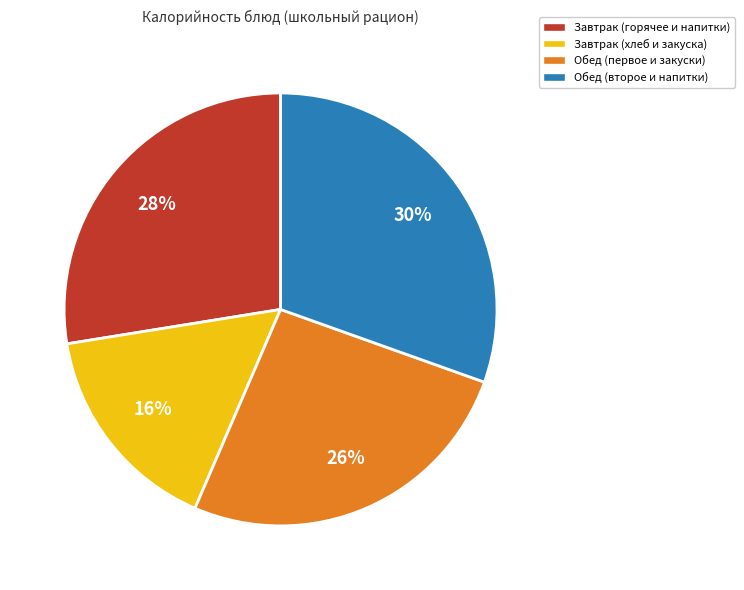

Is it true that Завтрак (горячее и напитки) is 28% of the pie?

True